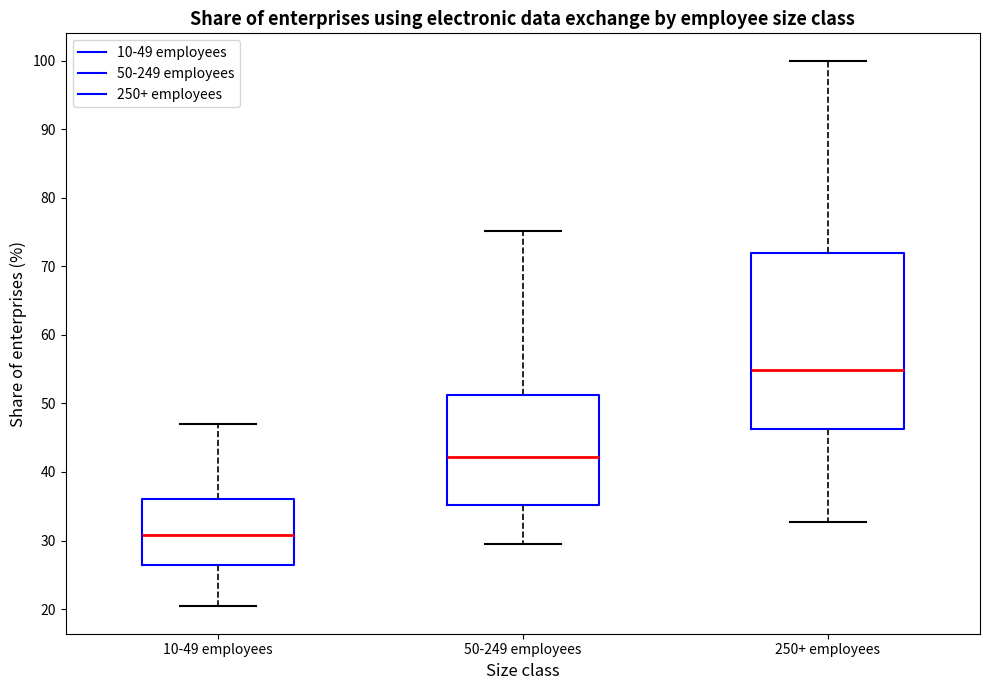

Which box has the highest median line?

250+ employees